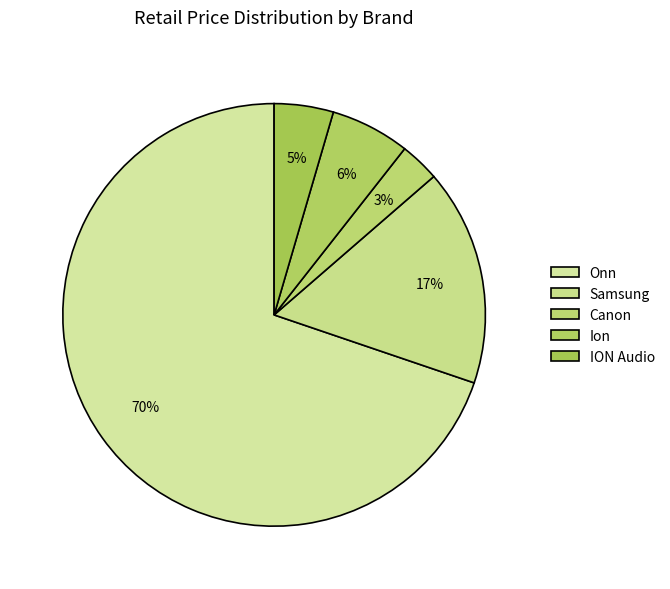

Between Onn and Samsung, which is larger?

Onn